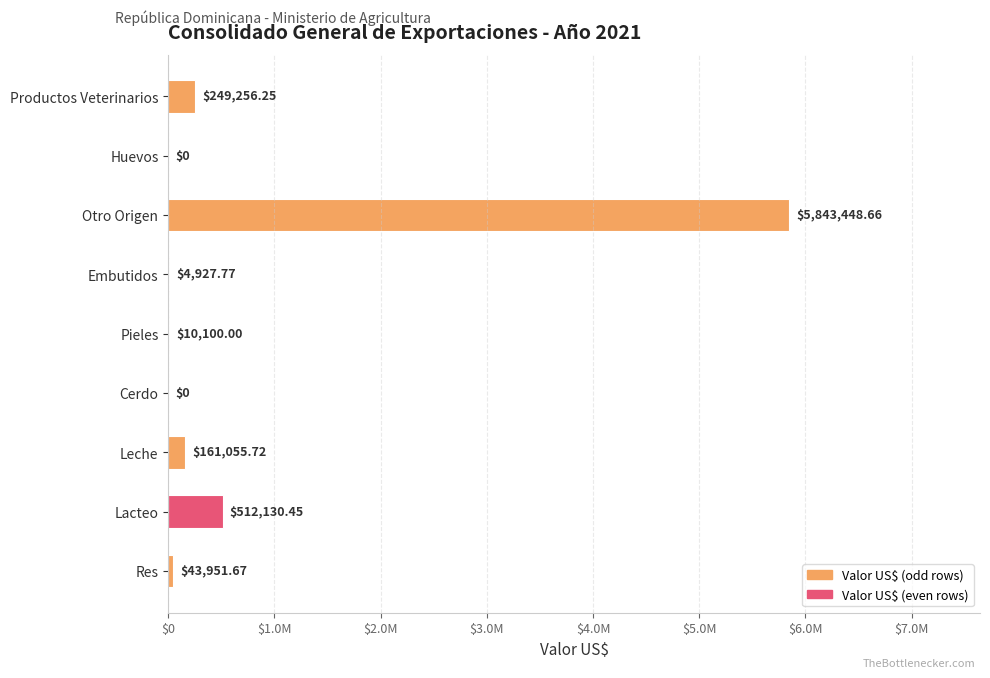

What is the difference between the second highest and minimum values?

512130.5